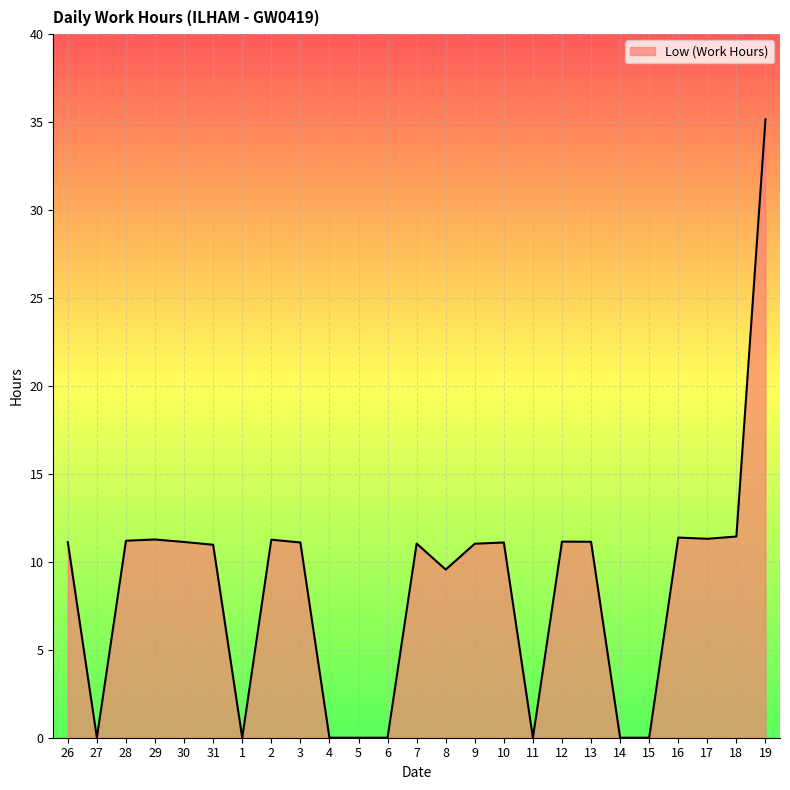

The chart shows a value of 35.2 at 19. True or false?

True